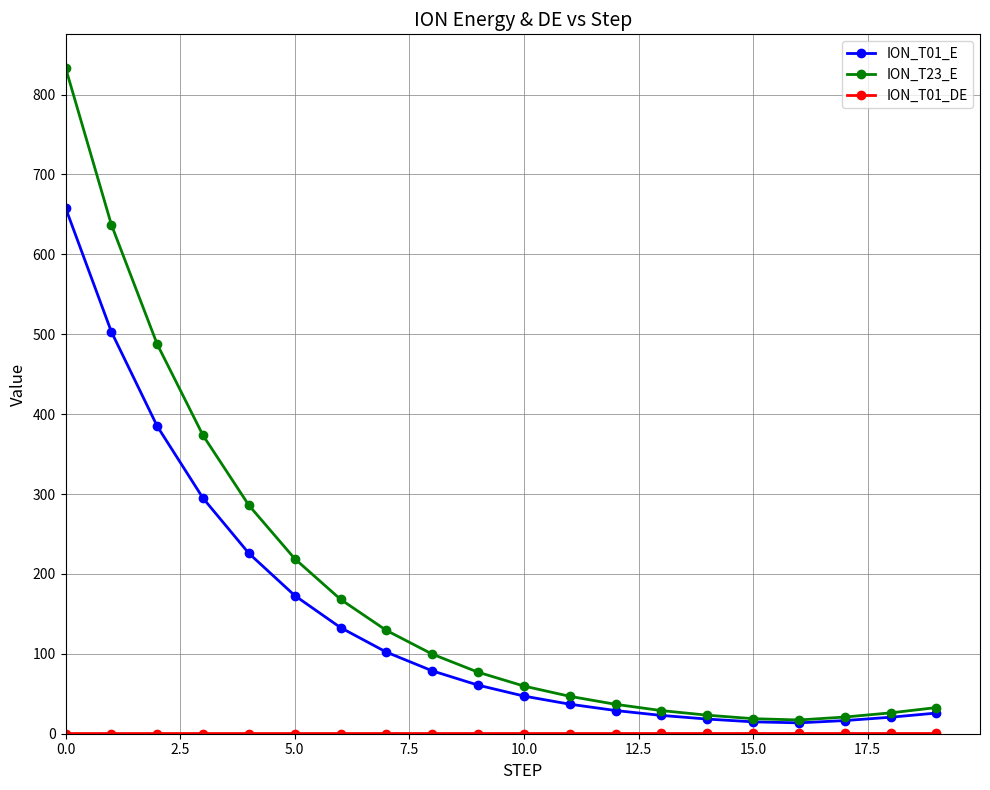

Which series has the largest total across all categories?

ION_T23_E